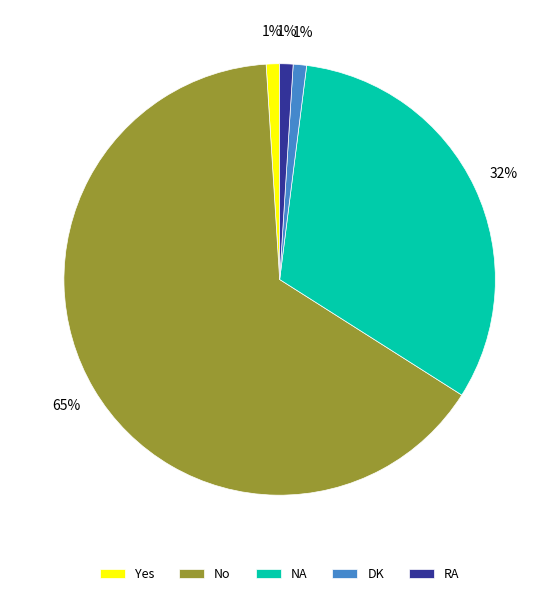

How many segments does this pie chart have?

5